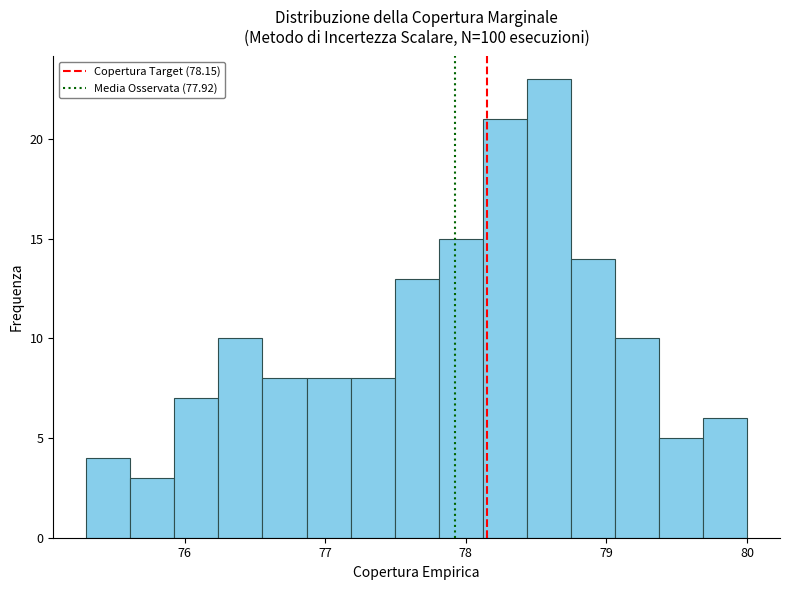

Read against the x-axis, roughly where is the centre of the tallest bar?

78.6